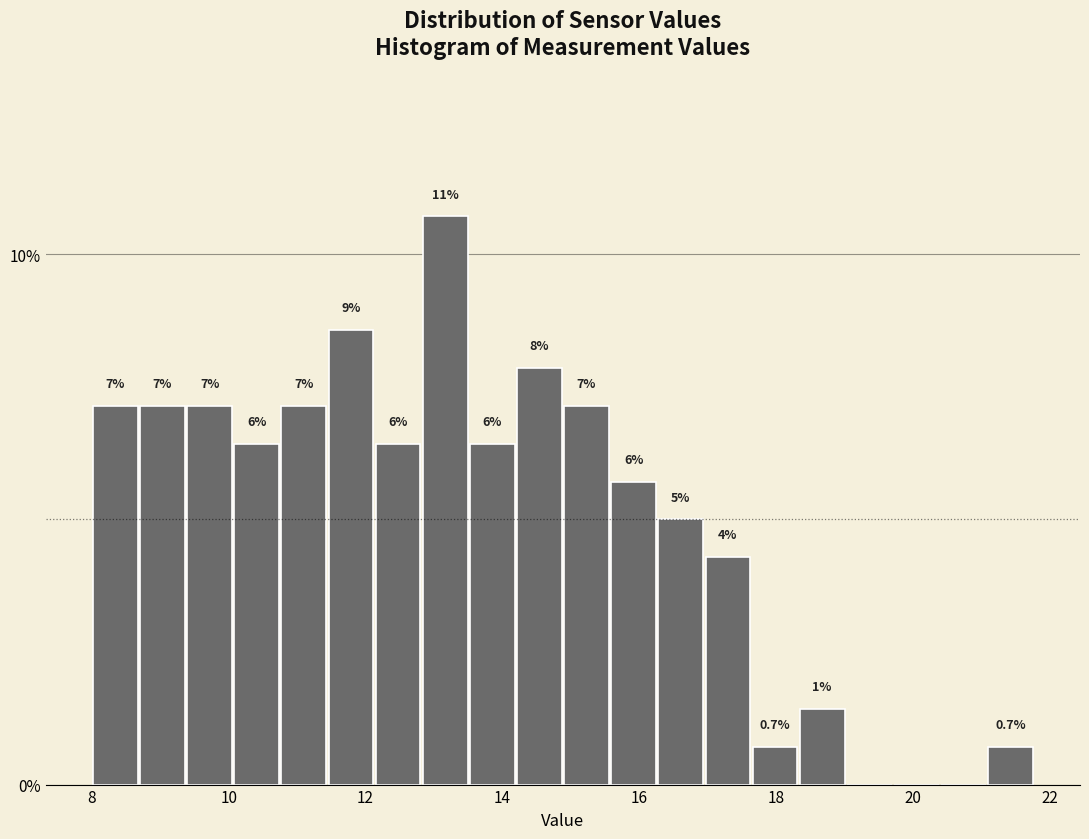

Around what value on the x-axis is the tallest bar? Give the approximate position of its centre, as read against the axis.

13.2